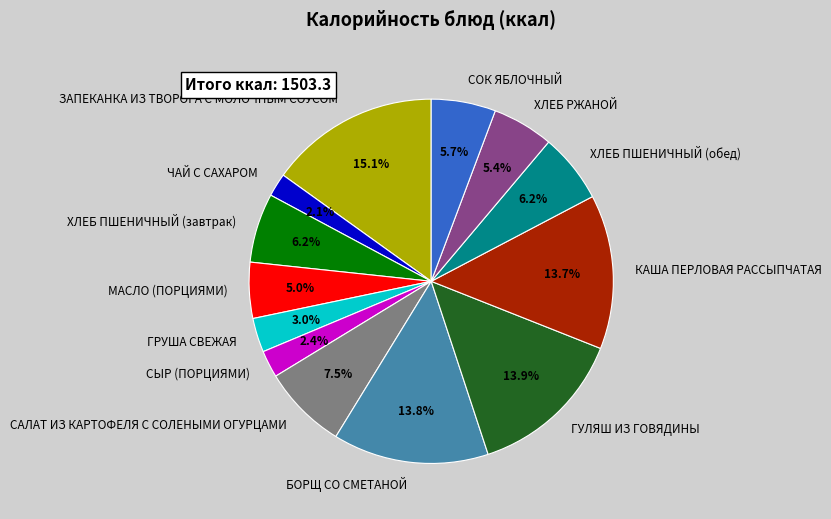

To the nearest percent, what is the average slice percentage?

8%